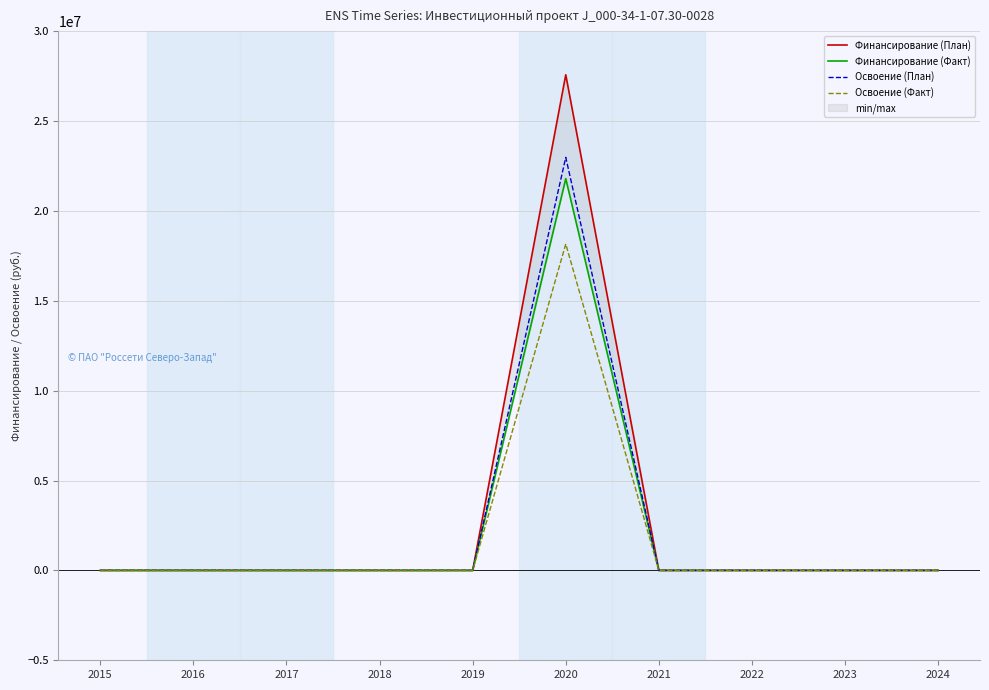

What is the value of the Освоение (Факт) point at the 6th from the left?

18160000